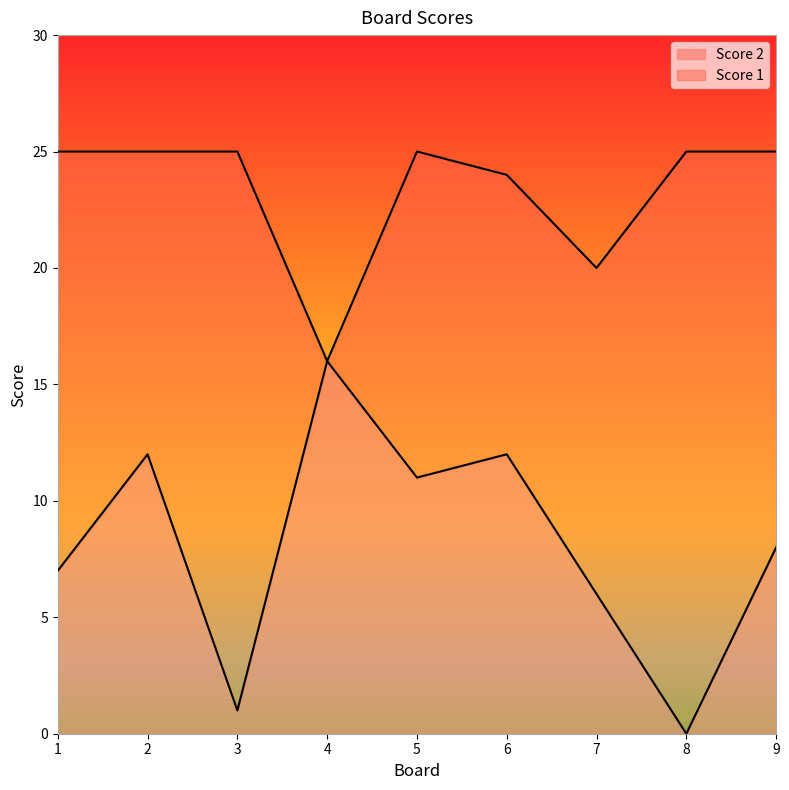

What is the total value across all series at 9?

25